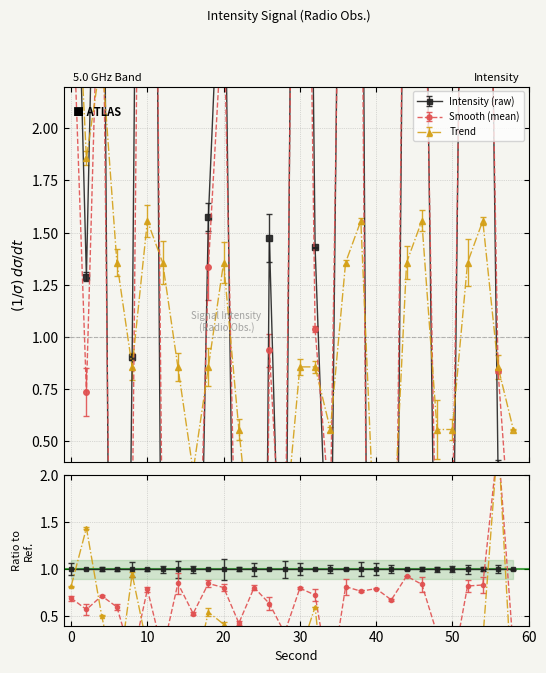

How many series are shown in this chart?

3